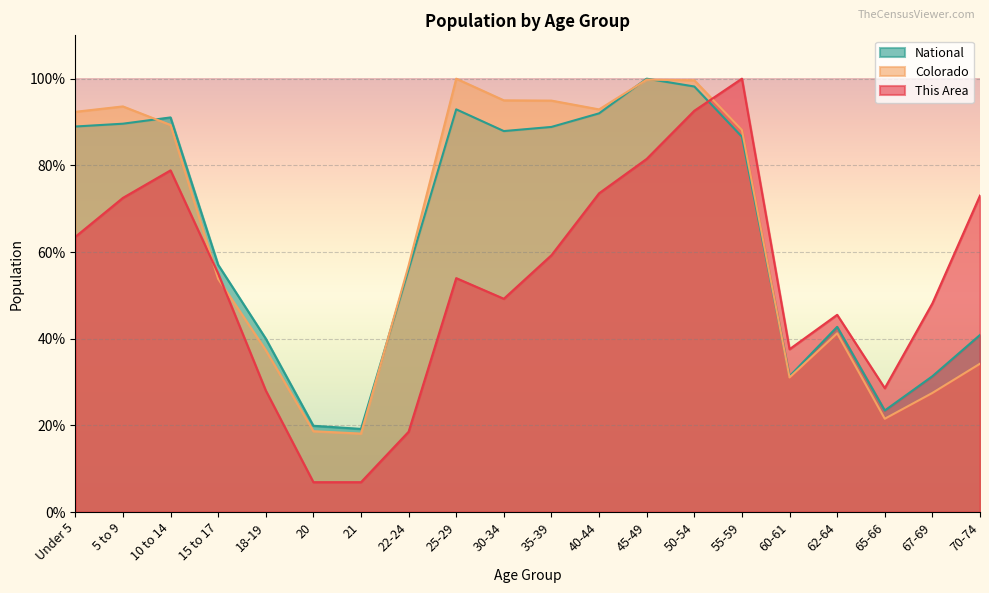

What is the total value across all series at 55-59?

274.8